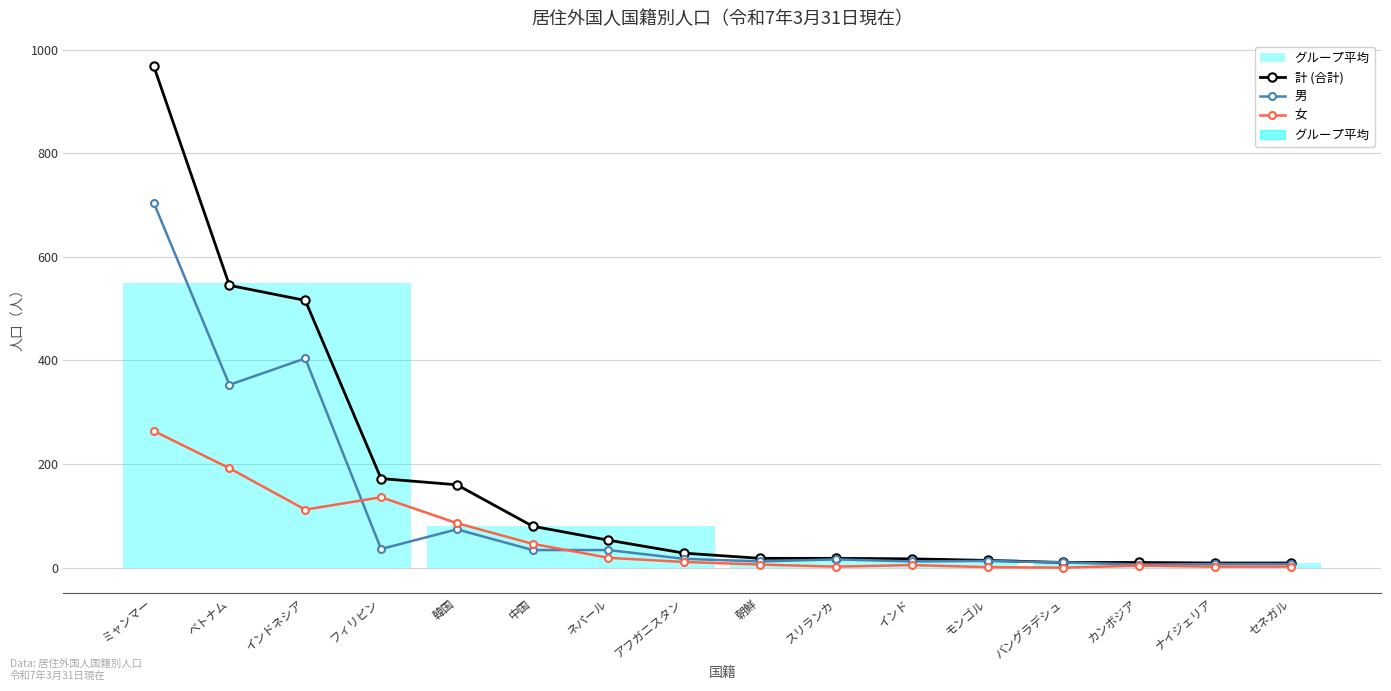

Which has a higher value, 朝鮮 or アフガニスタン?

アフガニスタン